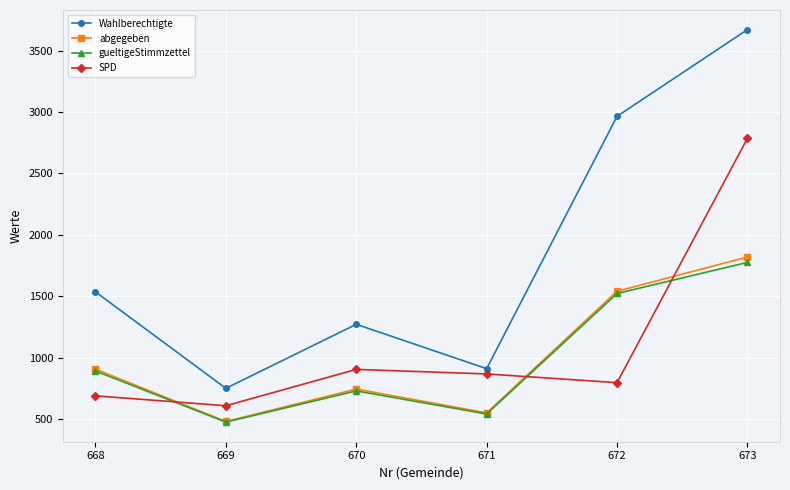

Between 668 and 669, which series saw the biggest shift?

Wahlberechtigte